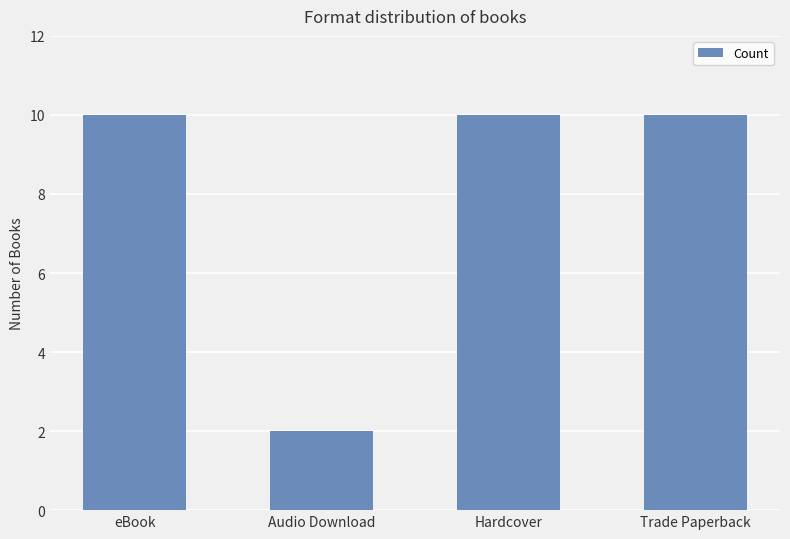

The chart shows a value of 5 at Trade Paperback. True or false?

False